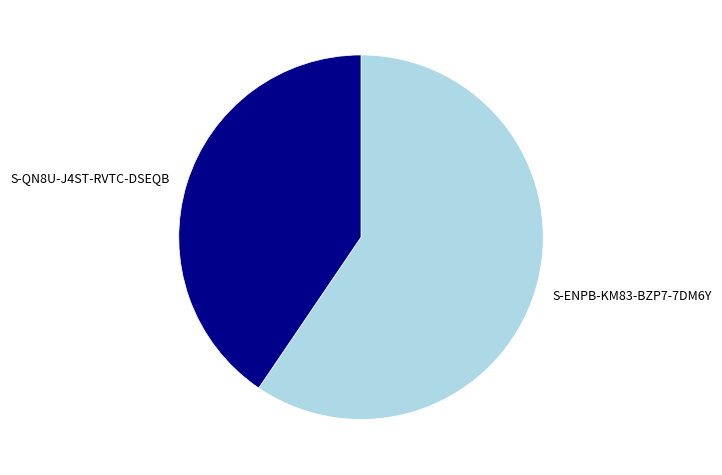

Rank the categories by value from highest to lowest.

S-ENPB-KM83-BZP7-7DM6Y, S-QN8U-J4ST-RVTC-DSEQB